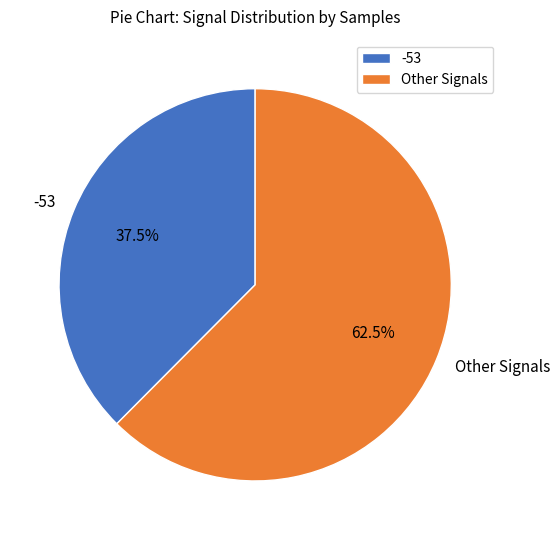

Which has a higher value, -53 or Other Signals?

Other Signals